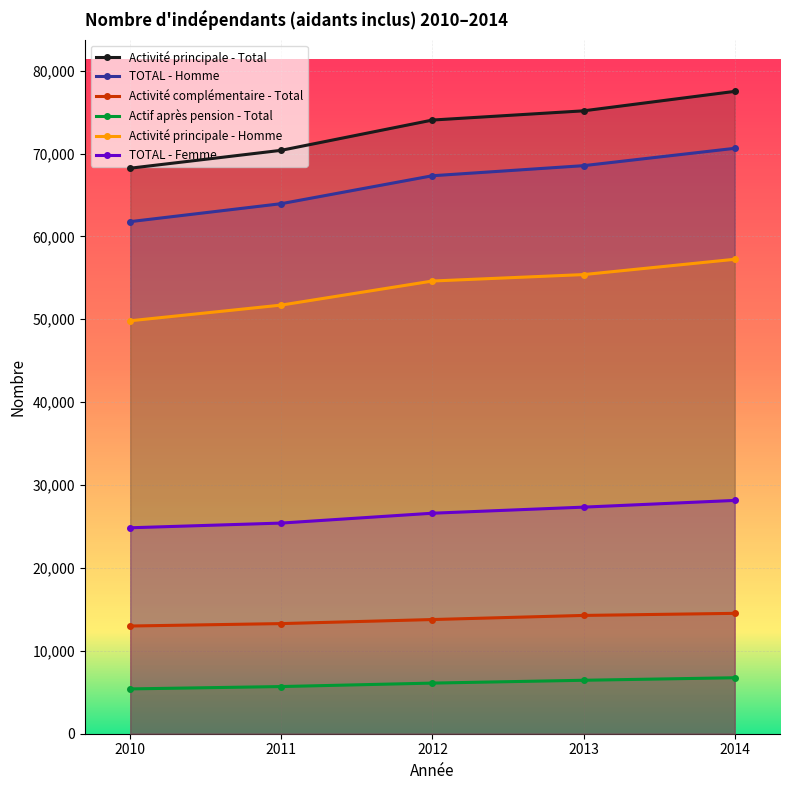

Is the value of TOTAL - Femme at 2012 greater than the value of Activité complémentaire - Total at 2013?

Yes